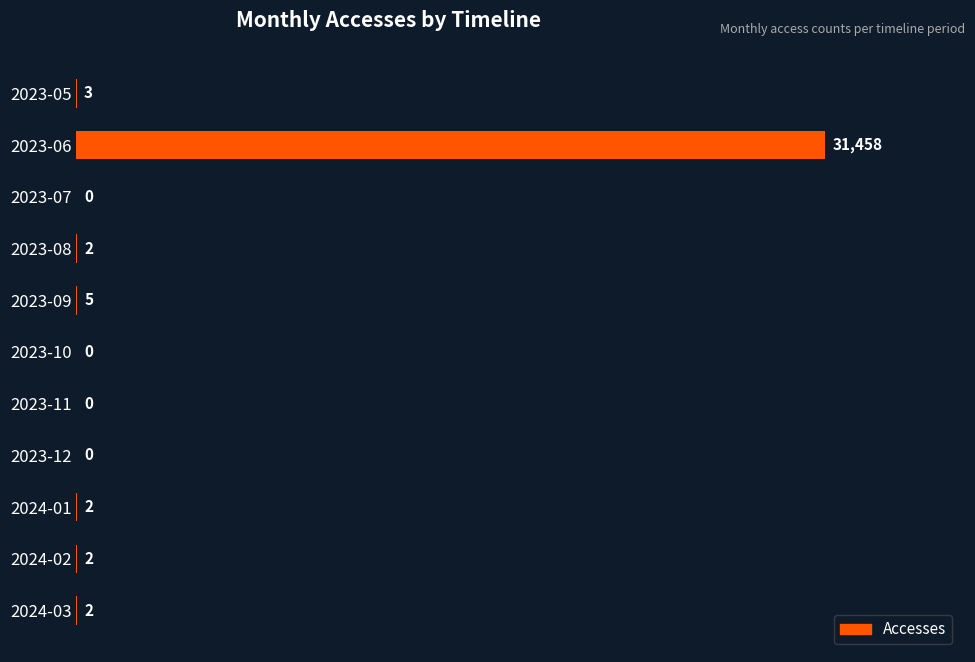

The chart shows a value of 20426 at 2023-07. True or false?

False